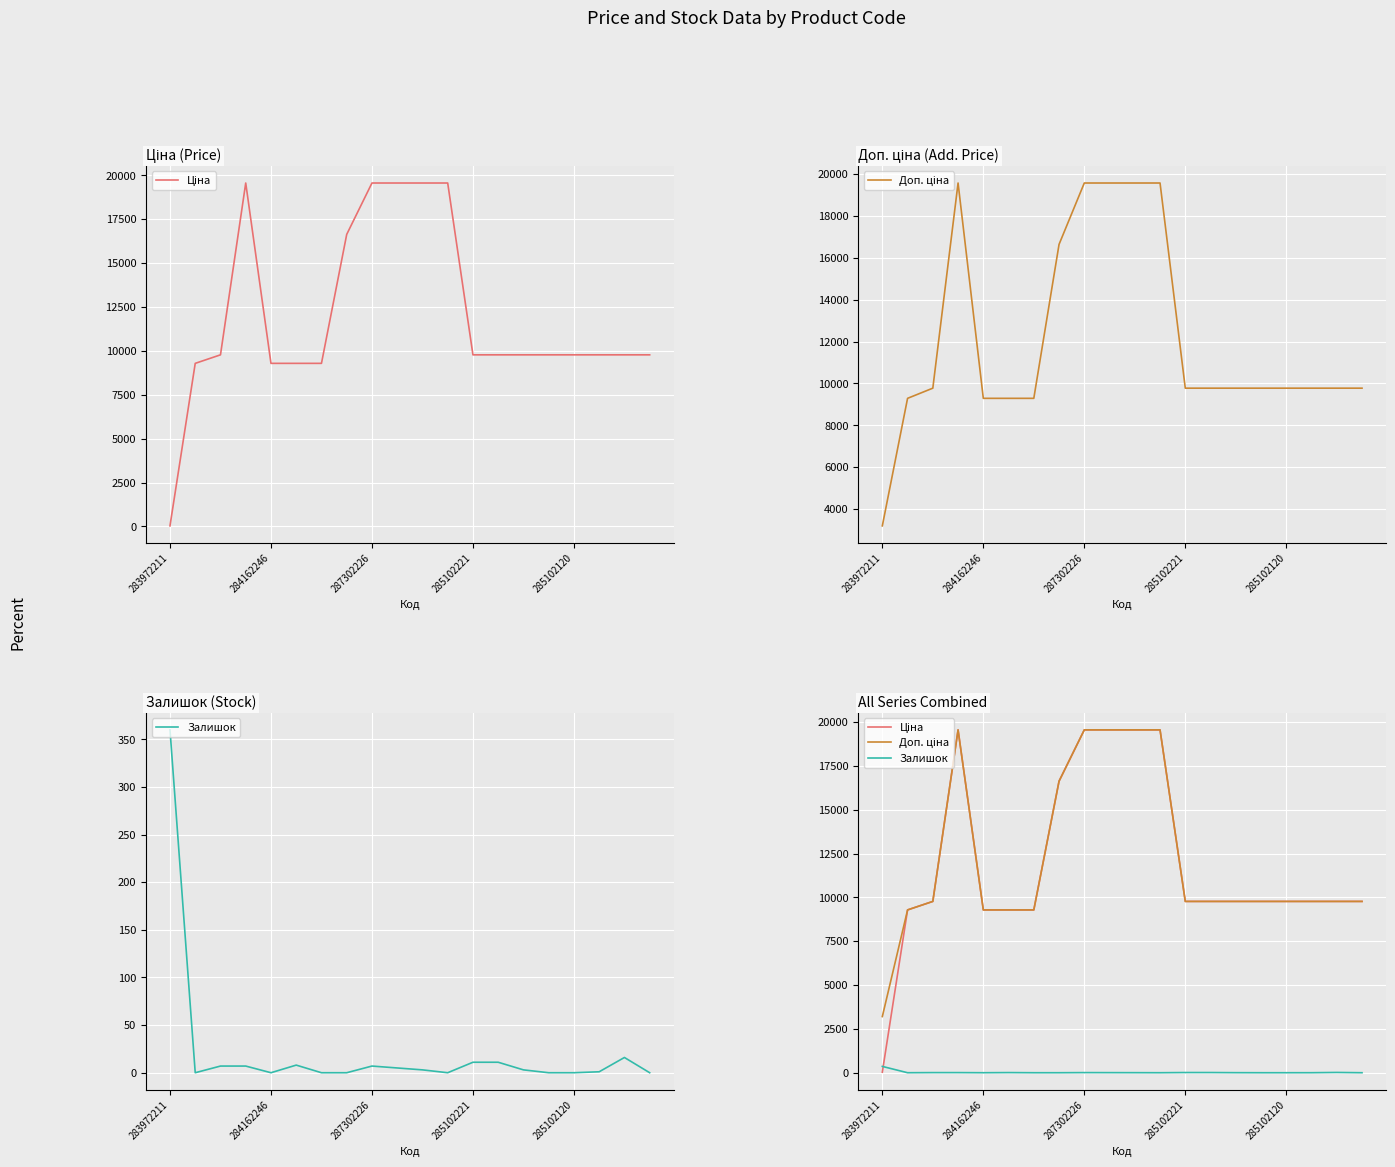

Does the chart display data point markers on the line(s)?

No